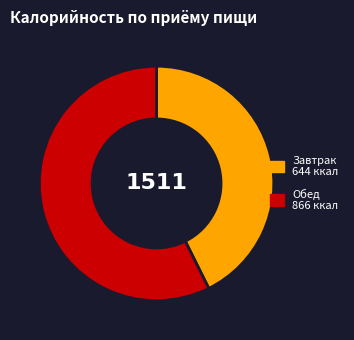

Does any single category account for the majority?

Yes